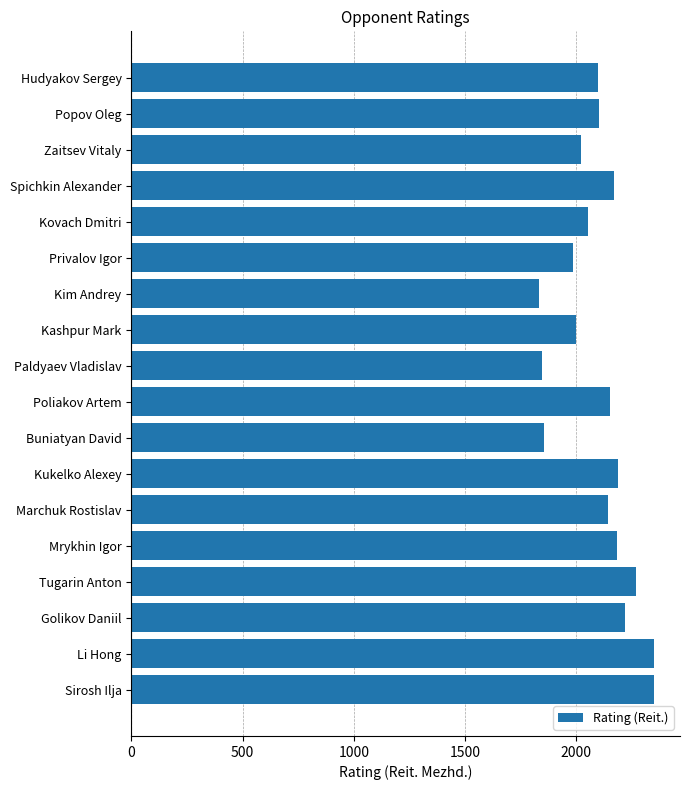

Approximately how many times larger is the value at Poliakov Artem compared to Kim Andrey?

1.2